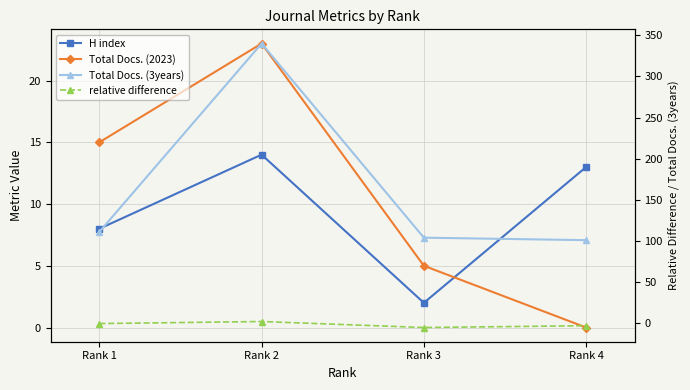

Which has a higher value, Rank 2 or Rank 4?

Rank 2